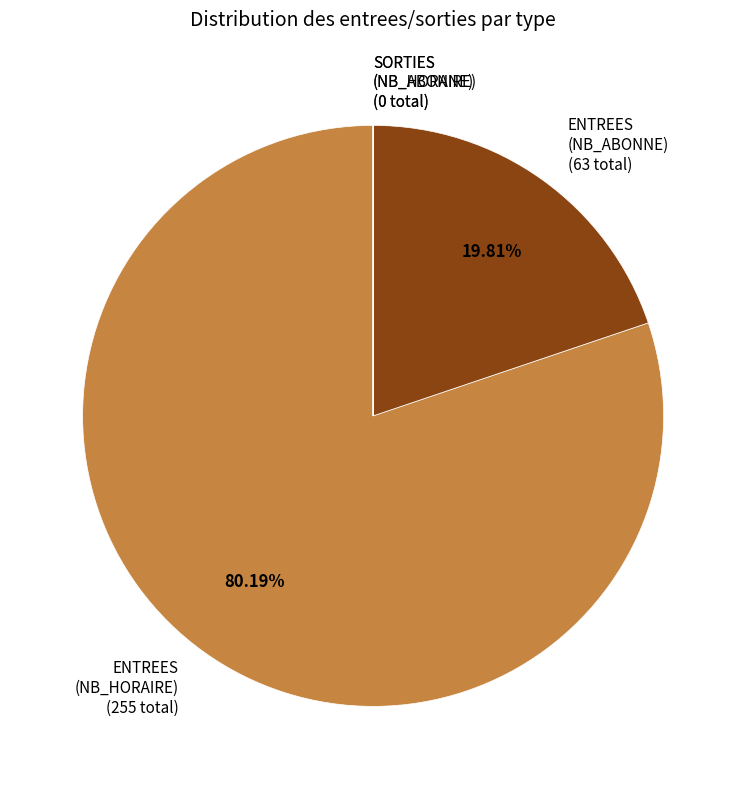

Does ENTREES (NB_HORAIRE) (255 total) account for over 50% of the chart?

Yes